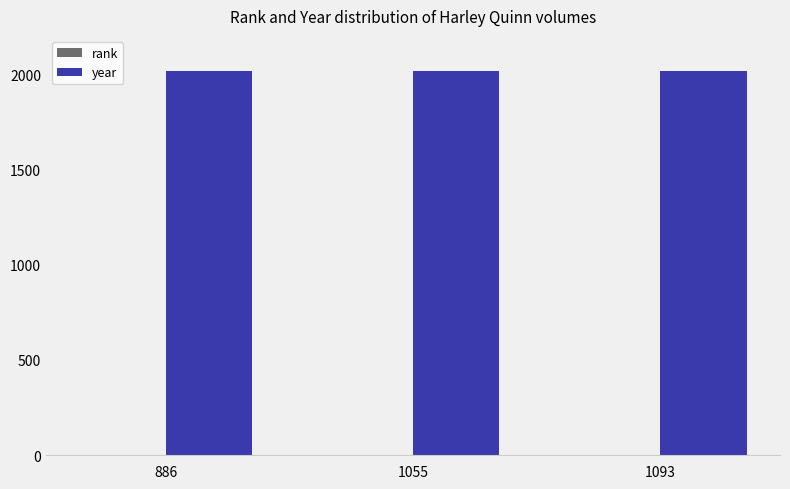

What is the greatest value displayed?

2016